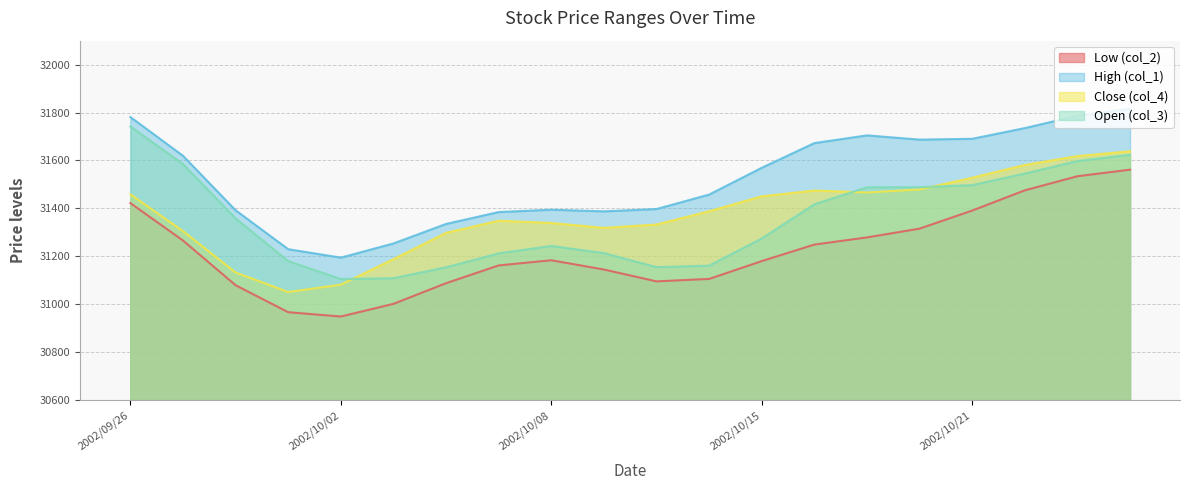

At which category does Open (col_3) reach its first local peak?

2002/10/08